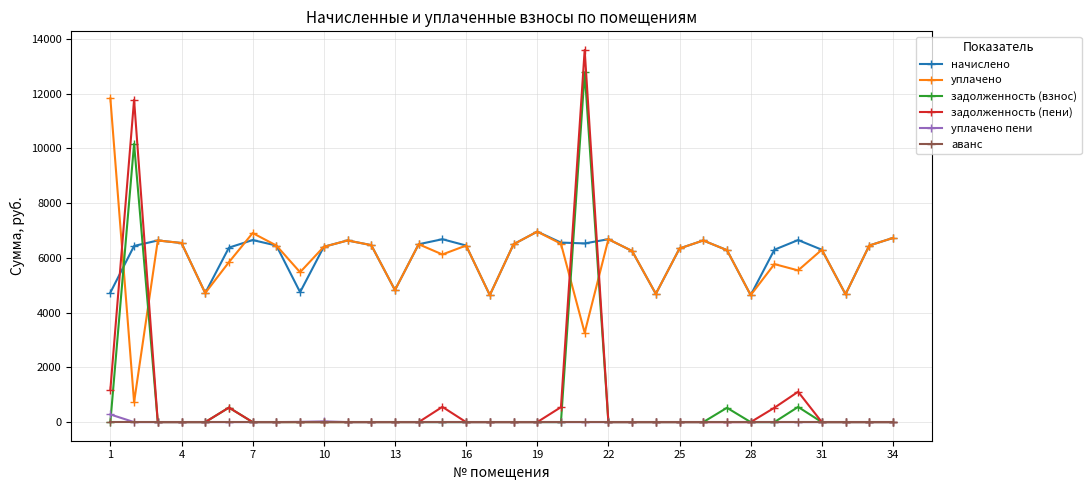

How many data points in начислено are less than 6451?

16